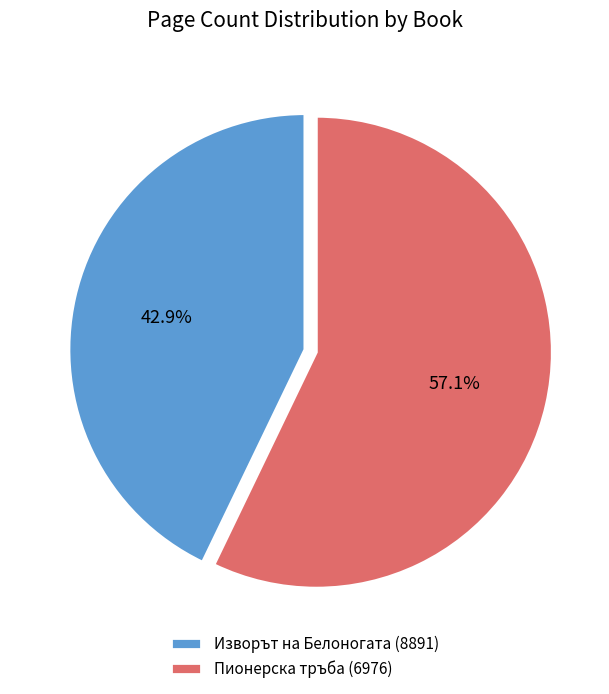

To the nearest percent, what is the difference between the largest and smallest slice percentages?

14%